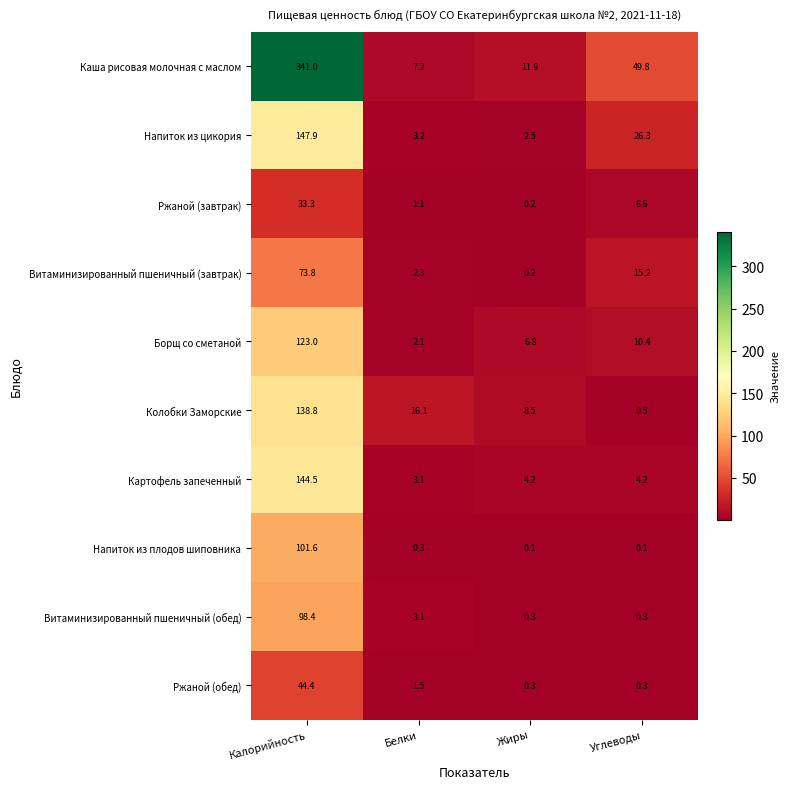

What is the difference between the second highest and minimum values in the Колобки Заморские series?

15.6